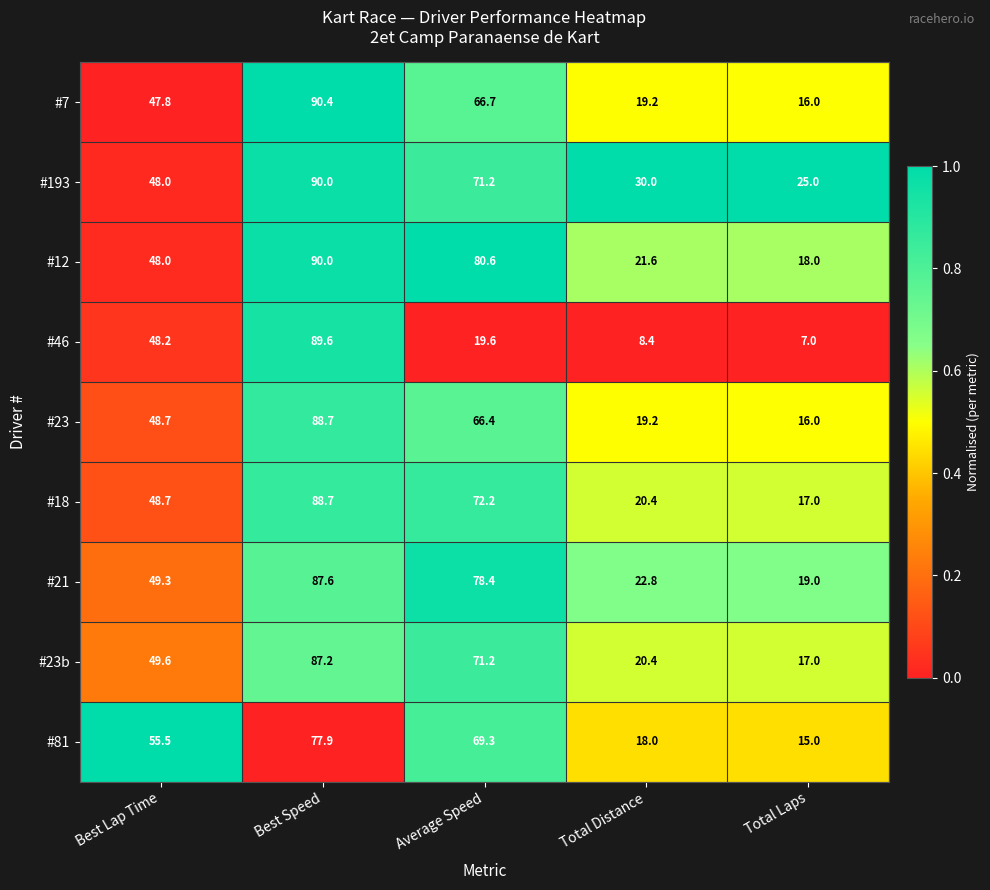

How many series are shown in this chart?

9